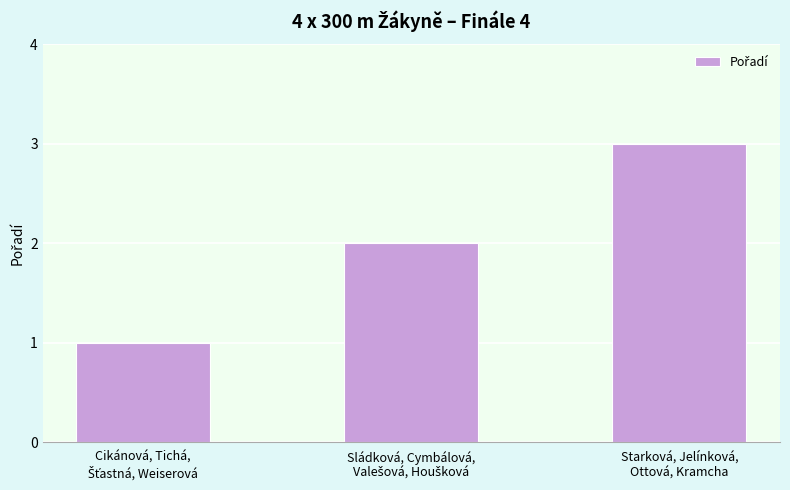

Are the bars horizontal?

No